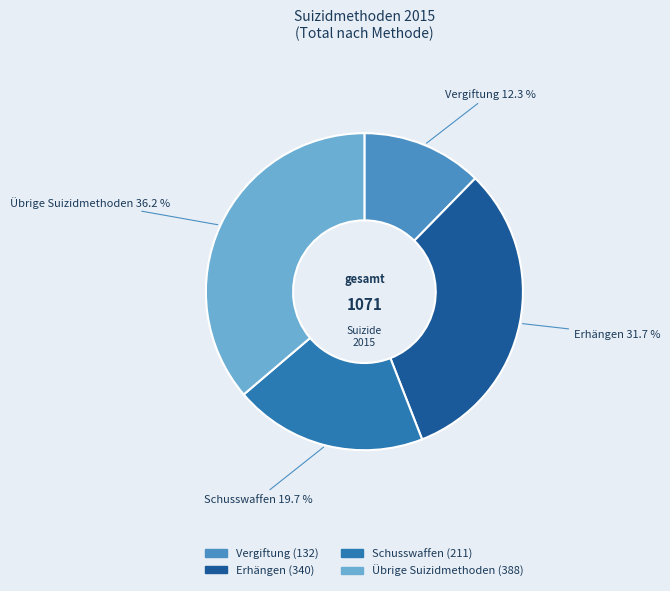

How much of the chart is everything except Schusswaffen?

80.3%